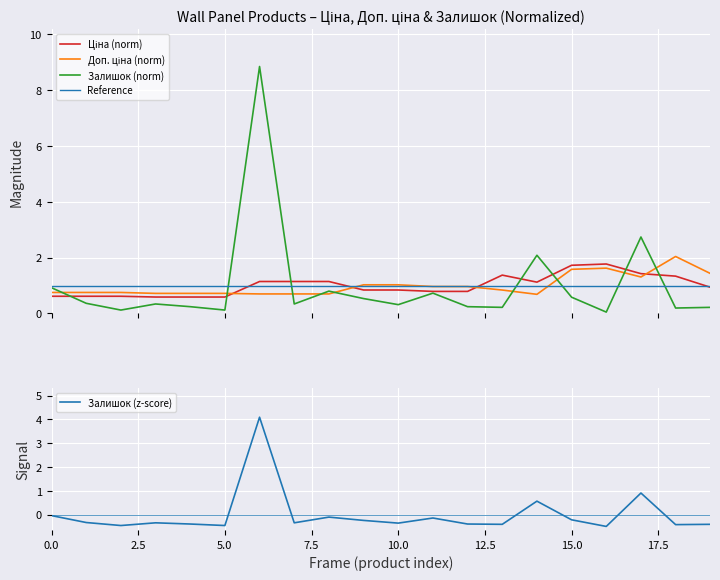

What is the maximum value for Reference?

1.0